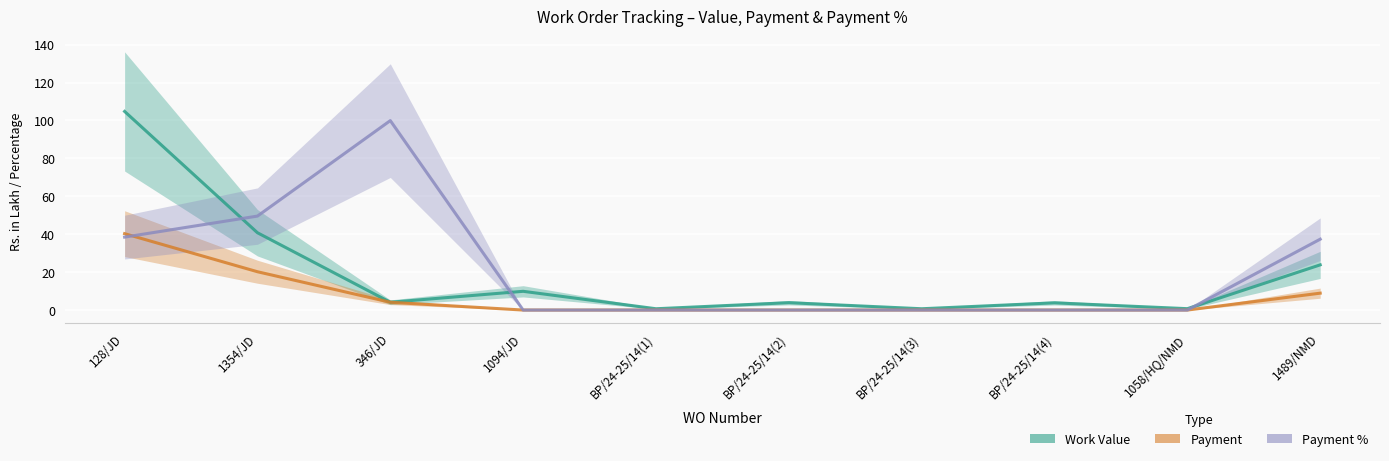

What is the maximum value shown in the chart?

104.8